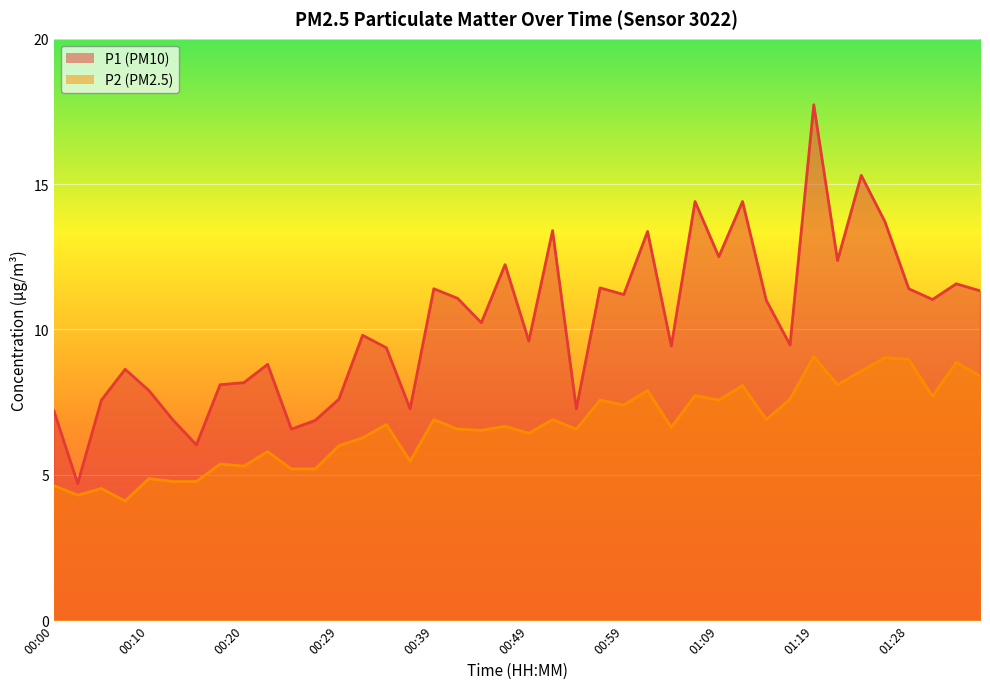

Which has a higher value, 00:32 or 01:33?

01:33